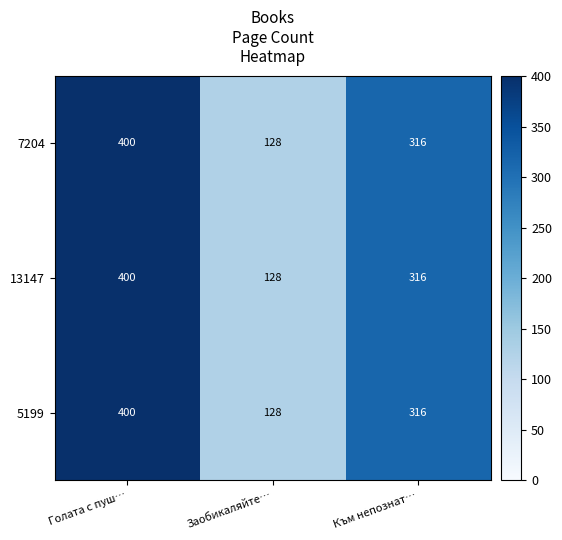

What is the maximum value shown in the chart?

400